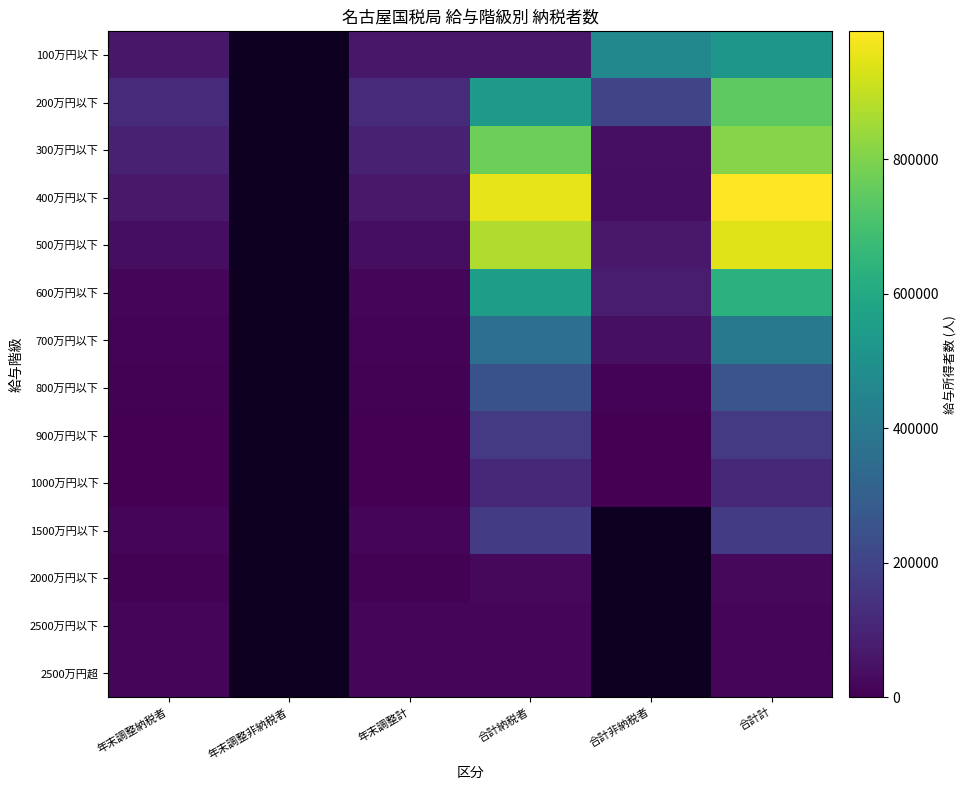

What is the maximum value for 900万円以下?

169218.0